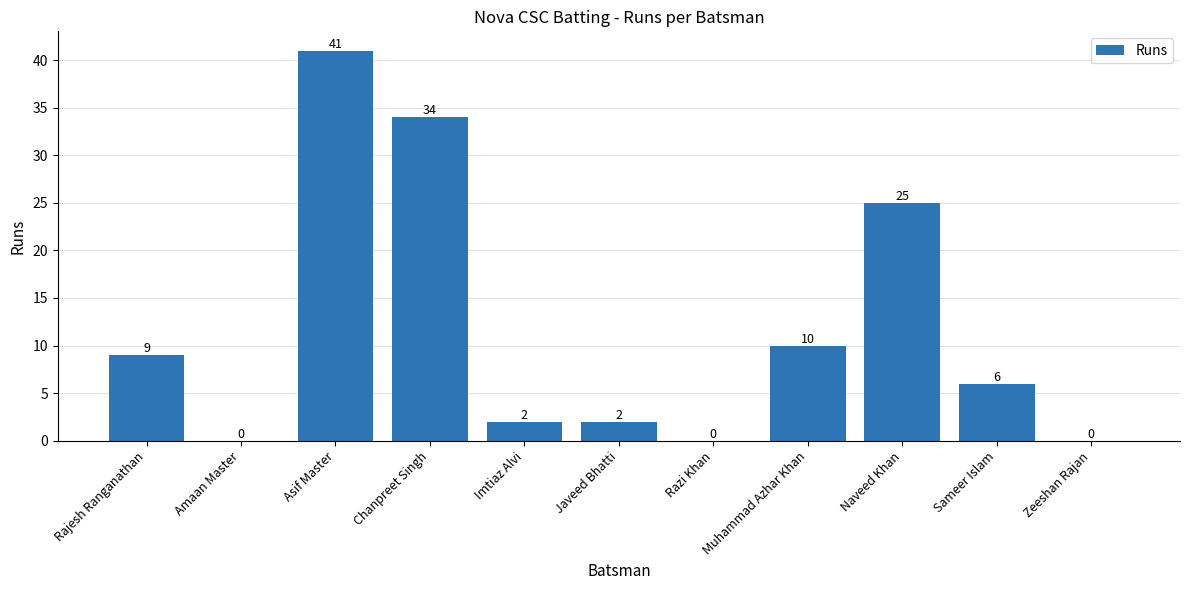

What is the average value?

12